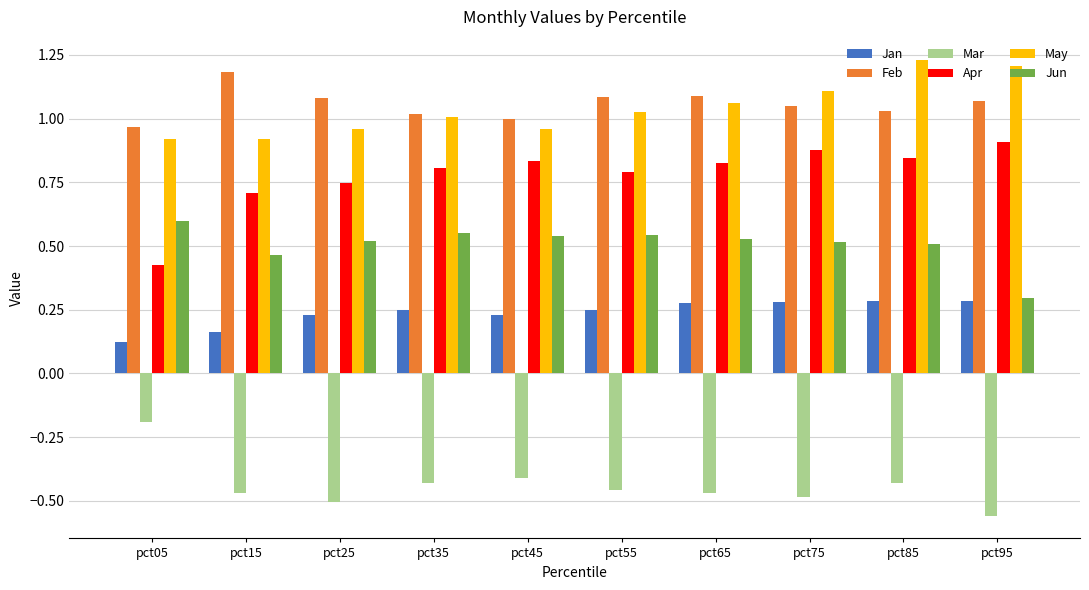

Where is Mar nearest to the value 0?

pct05